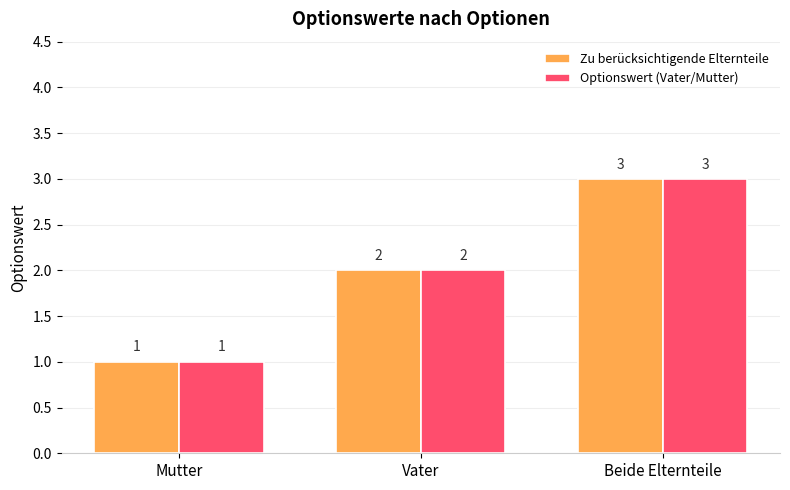

How many series are shown in this chart?

2